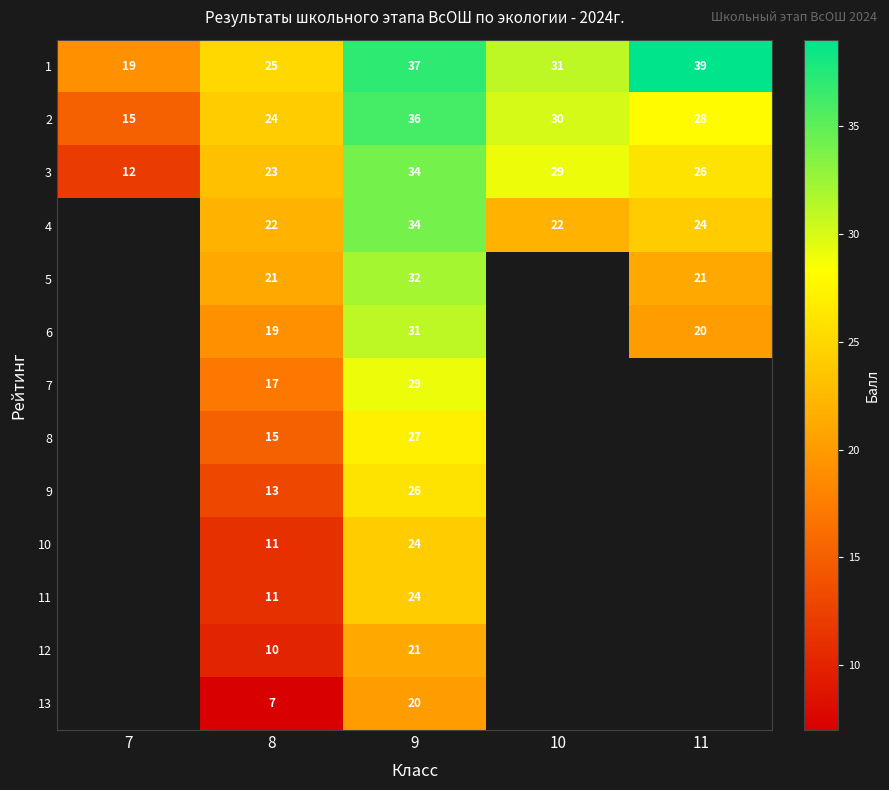

How many distinct data groups are displayed?

13